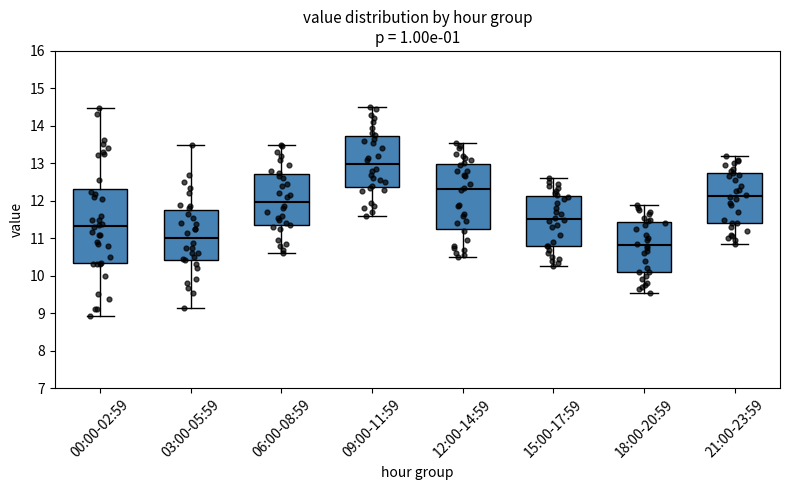

Where is the upper edge of the box for 09:00-11:59 on the y-axis? The values are not printed on the chart, so give them approximately, as read against the axis.

13.7